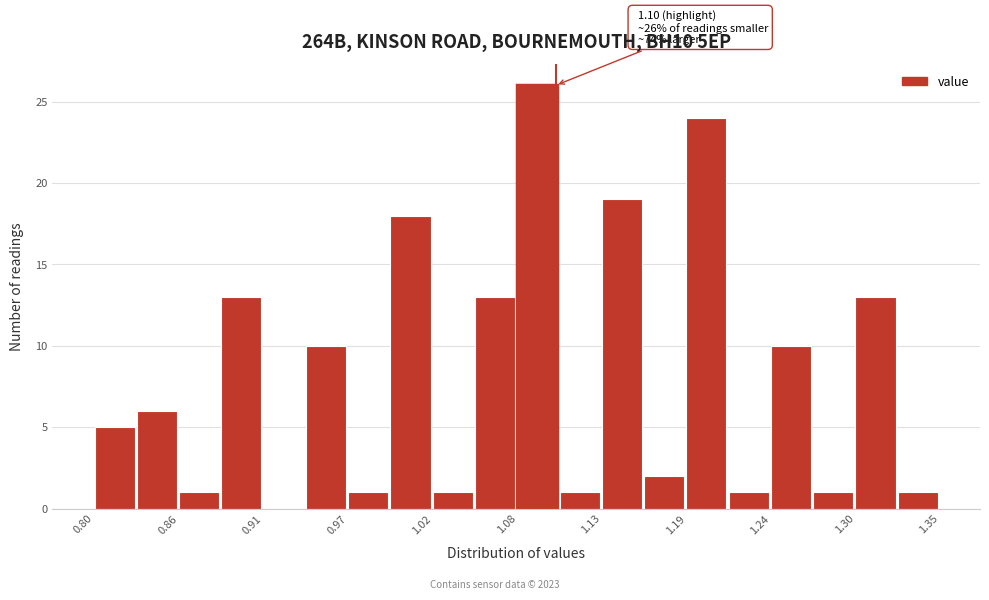

Read against the x-axis, roughly where is the centre of the tallest bar?

1.09